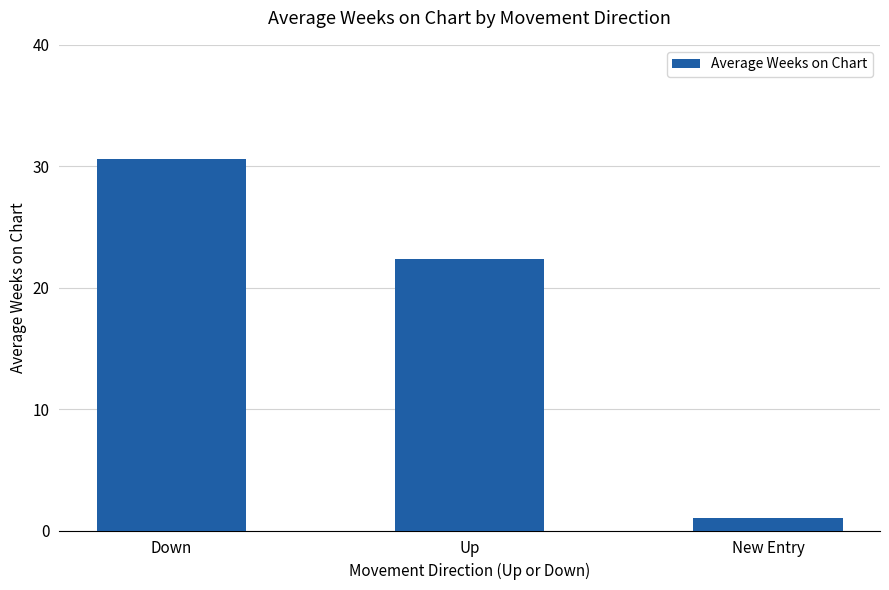

Reading right to left, extract all data points from this chart.

New Entry=1.0	Up=22.4	Down=30.6